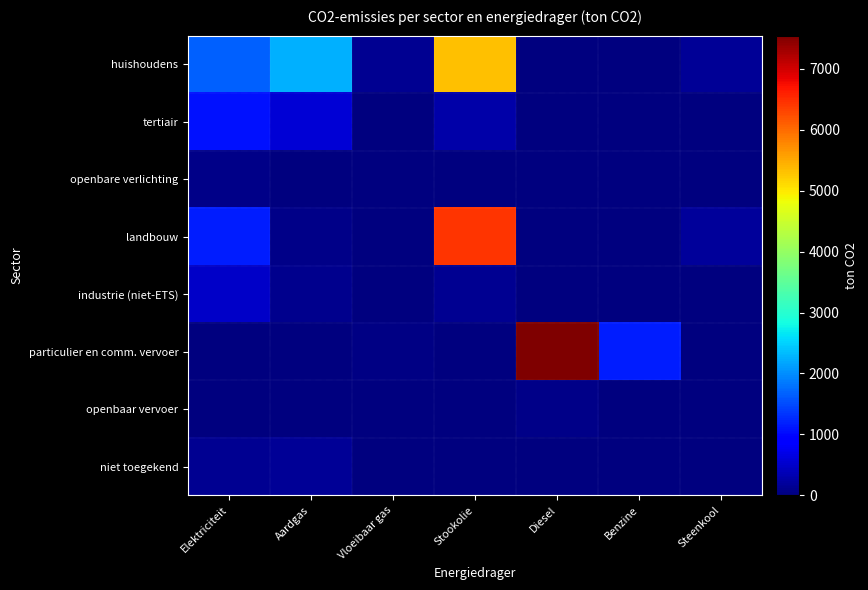

How many categories are shown in the chart?

7